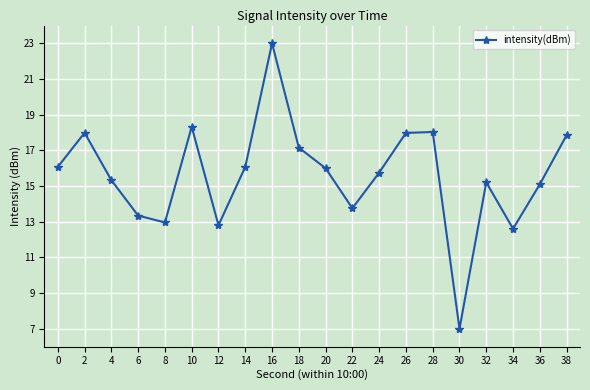

Reading left to right, extract all data points from this chart.

16.1	18.0	15.3	13.3	13.0	18.3	12.8	16.1	23.0	17.2	16.0	13.8	15.8	18.0	18.0	7.0	15.2	12.6	15.1	17.9